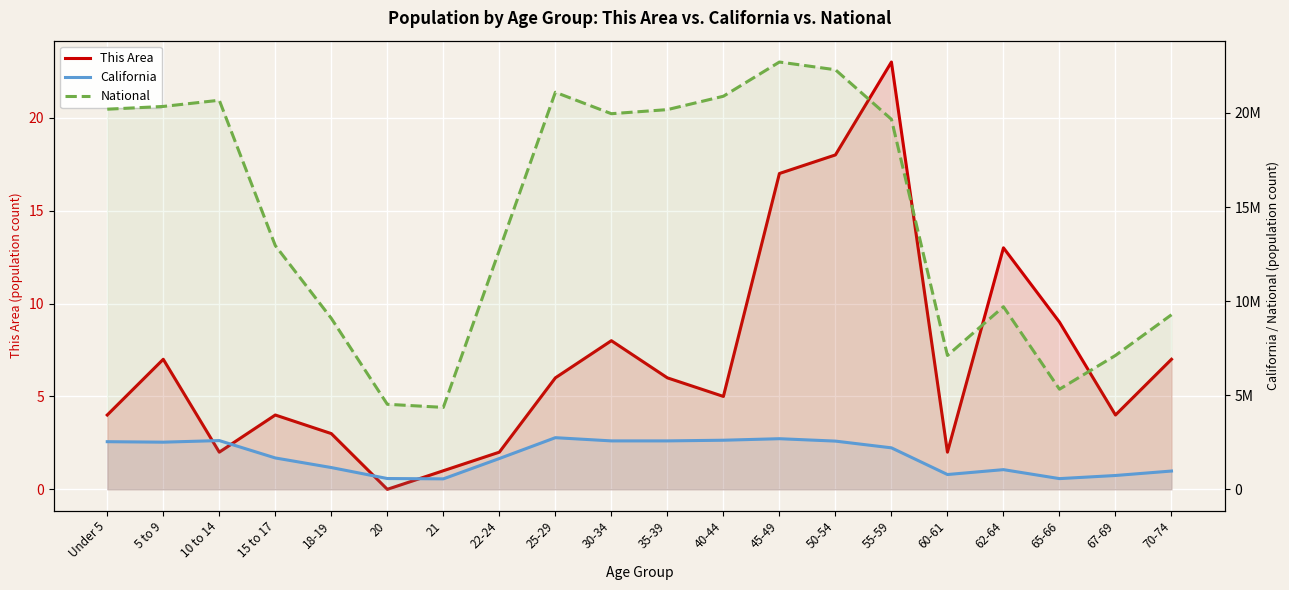

In National, how many points are higher than both neighbors (excluding endpoints)?

4